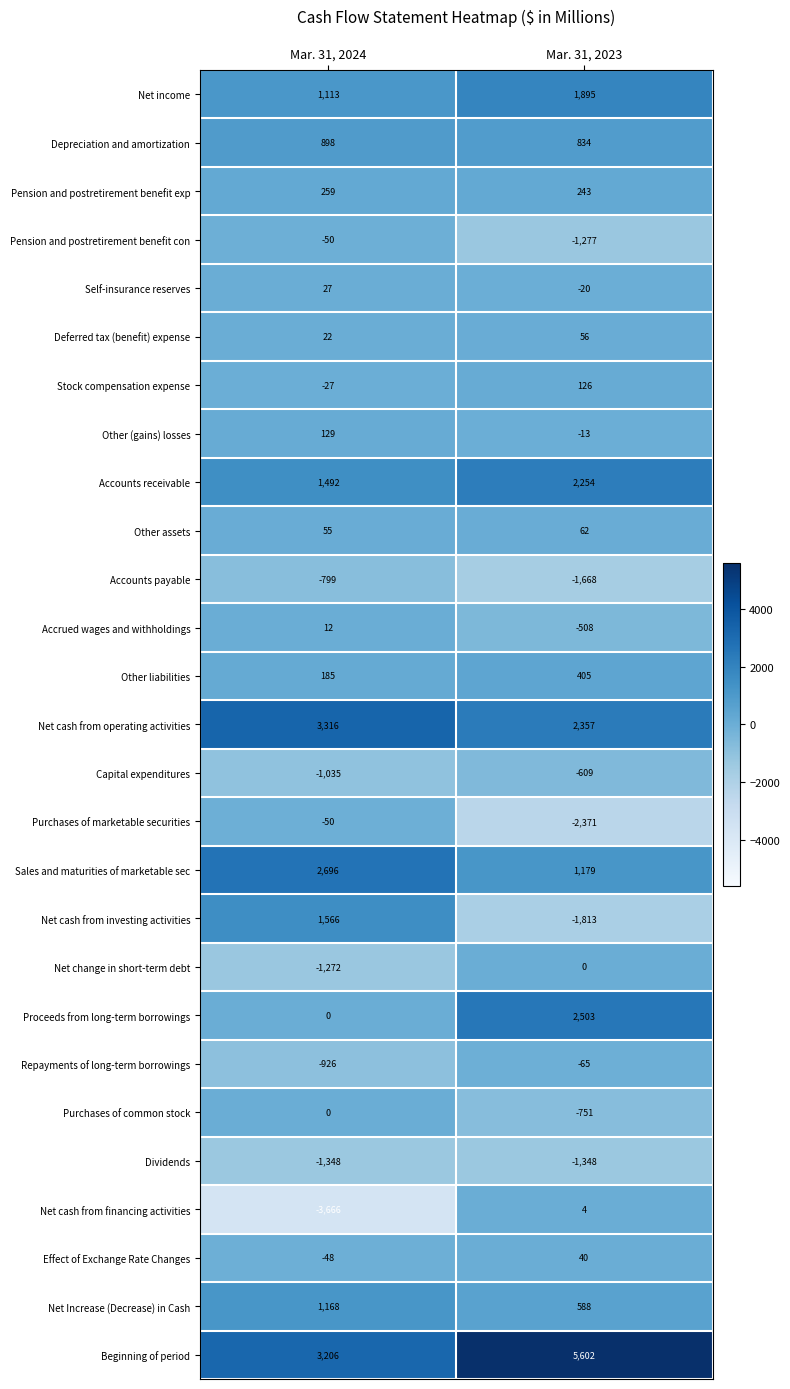

Where is Net change in short-term debt nearest to the value -636?

Mar. 31, 2024